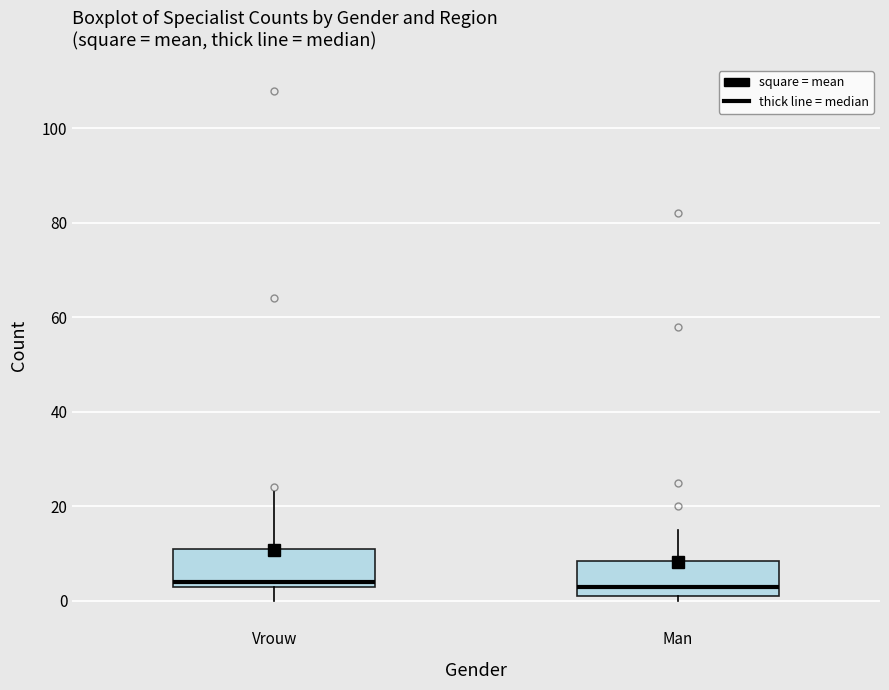

Where does the upper whisker of the box for Man end on the y-axis? The values are not printed on the chart, so give them approximately, as read against the axis.

16